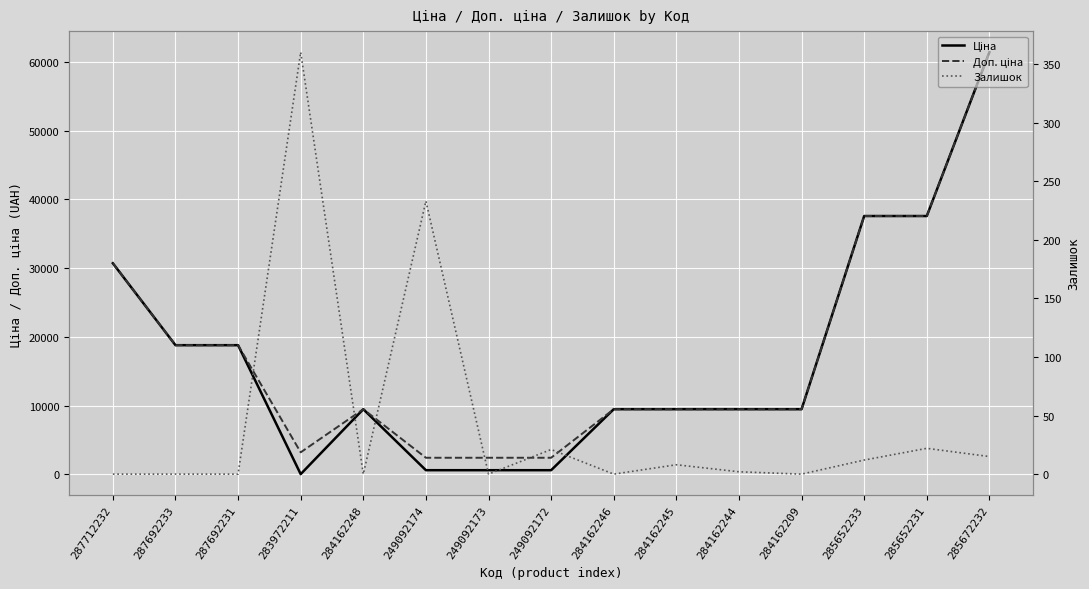

Reading right to left, transcribe all the data shown in this chart.

Ціна: 285672232=61434.3	285652231=37593.6	285652233=37593.6	284162209=9480.1	284162244=9480.1	284162245=9480.1	284162246=9480.1	249092172=603.7	249092173=603.7	249092174=603.7	284162248=9480.1	283972211=32.0	287692231=18796.8	287692233=18796.8	287712232=30717.1
Доп. ціна: 285672232=61434.3	285652231=37593.6	285652233=37593.6	284162209=9480.1	284162244=9480.1	284162245=9480.1	284162246=9480.1	249092172=2414.8	249092173=2414.8	249092174=2414.8	284162248=9480.1	283972211=3205.0	287692231=18796.8	287692233=18796.8	287712232=30717.1
Залишок: 285672232=15.0	285652231=22.0	285652233=12.0	284162209=0.0	284162244=2.0	284162245=8.0	284162246=0.0	249092172=21.0	249092173=0.0	249092174=233.0	284162248=0.0	283972211=360.0	287692231=0.0	287692233=0.0	287712232=0.0